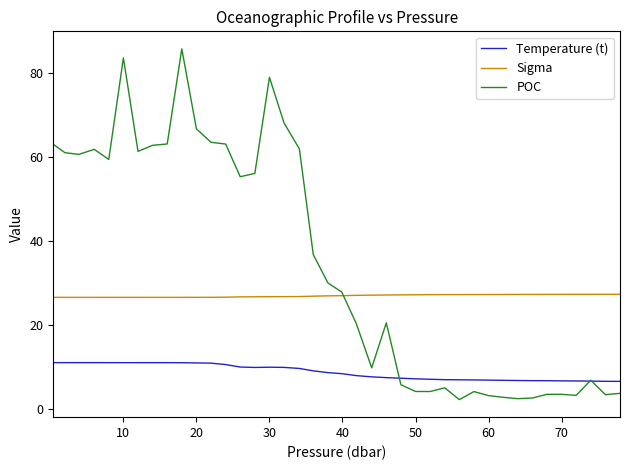

Which series has the largest total across all categories?

POC